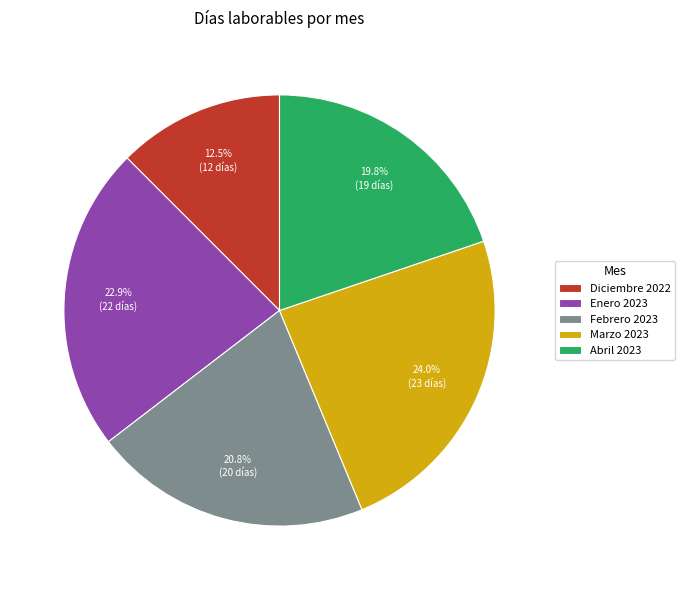

To the nearest percent, what percentage of the pie is Marzo 2023?

24%